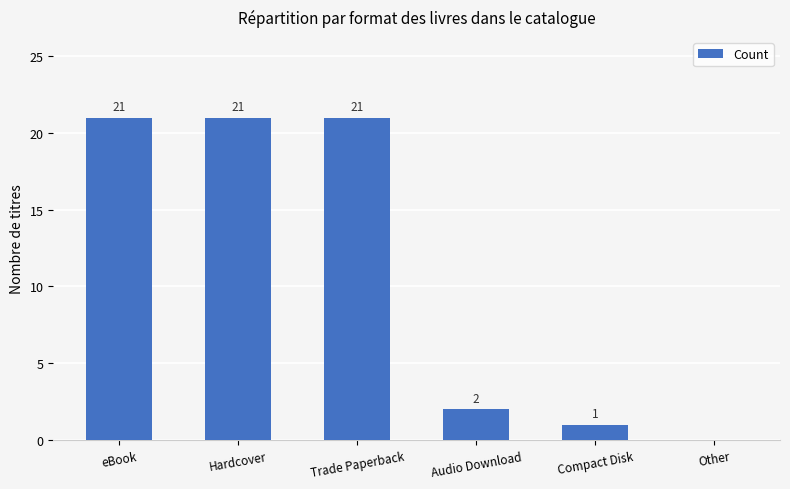

What is the sum of all values?

66